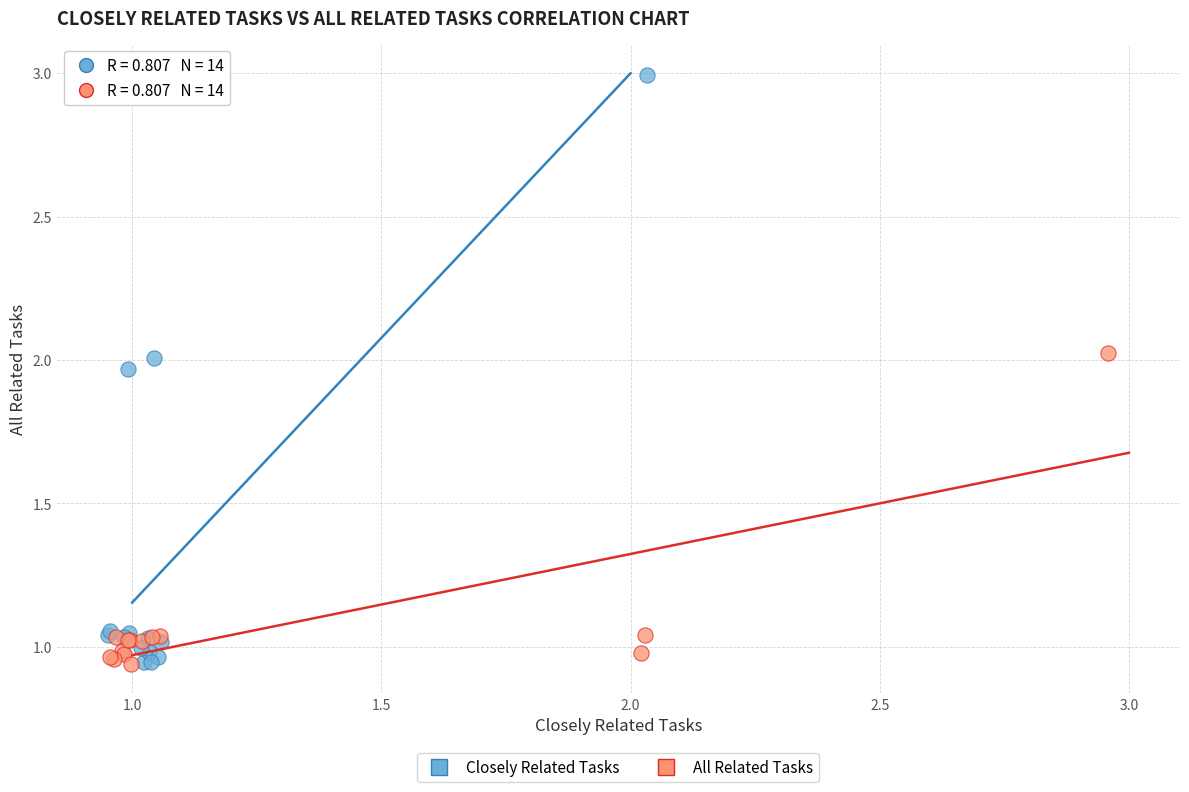

What are all the series names shown in the legend?

Closely Related Tasks, All Related Tasks